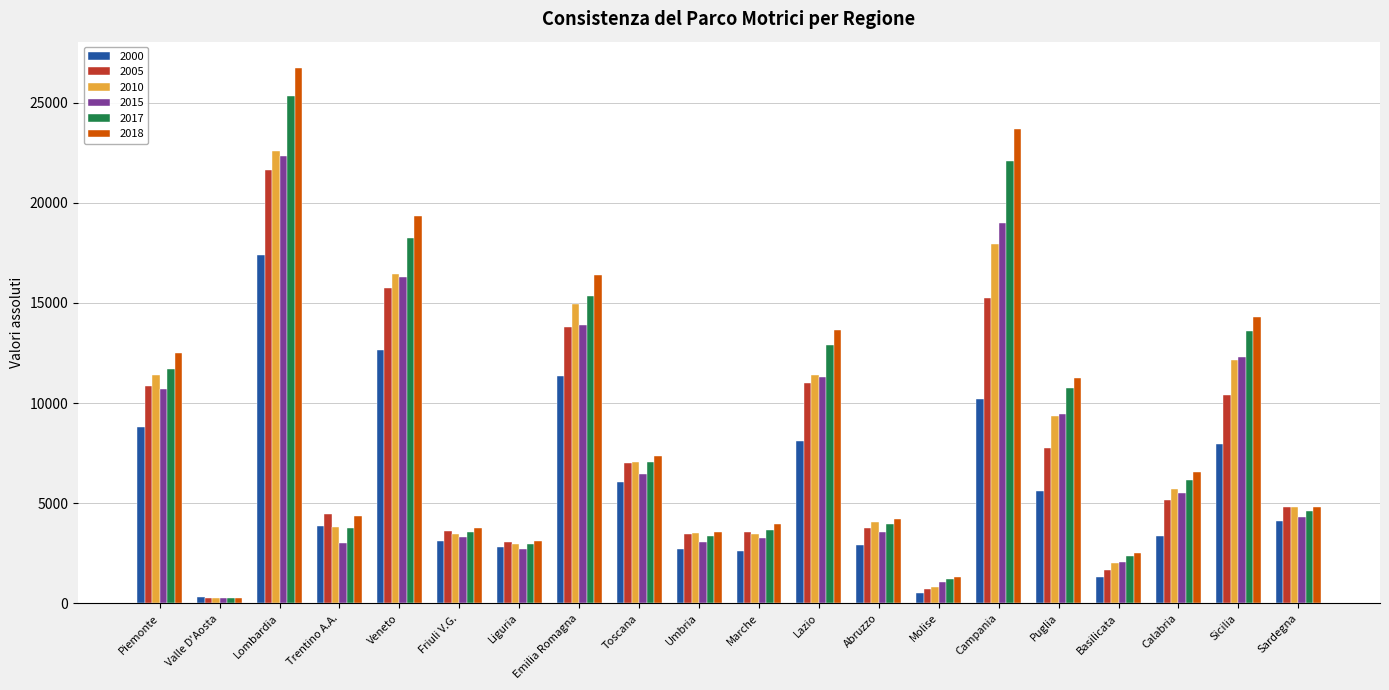

What is the difference between the second highest and minimum values in the 2005 series?

15451